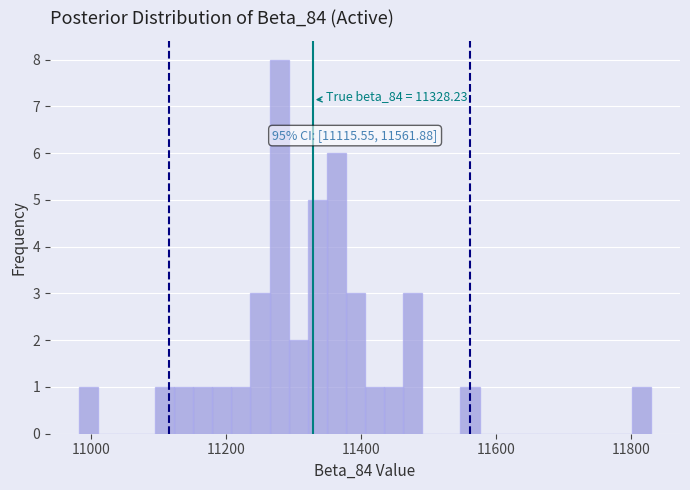

Read against the x-axis, roughly where is the centre of the tallest bar?

11280